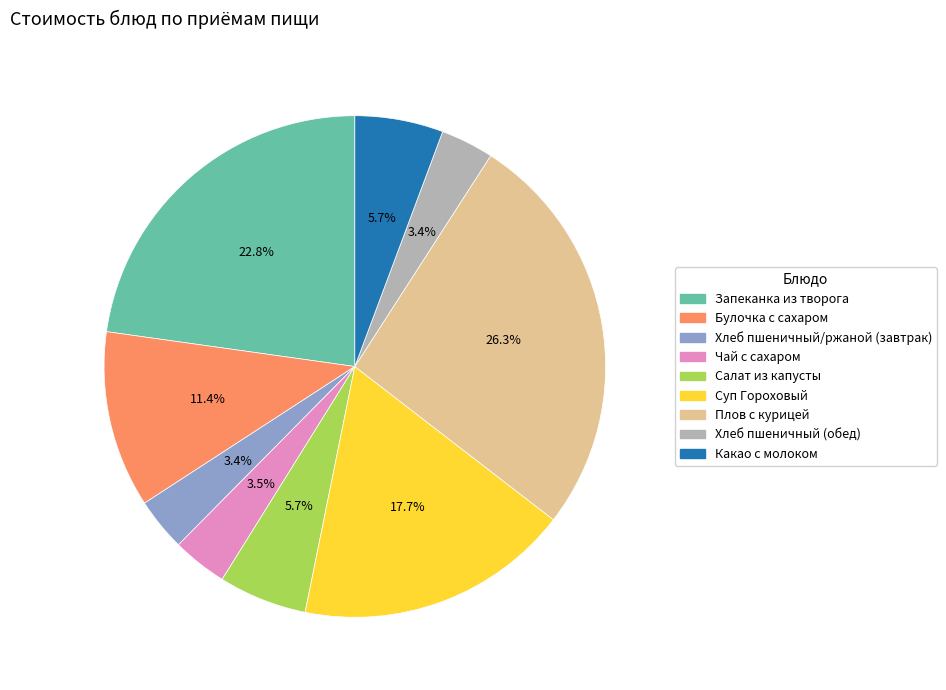

How many slices are in this pie chart?

9